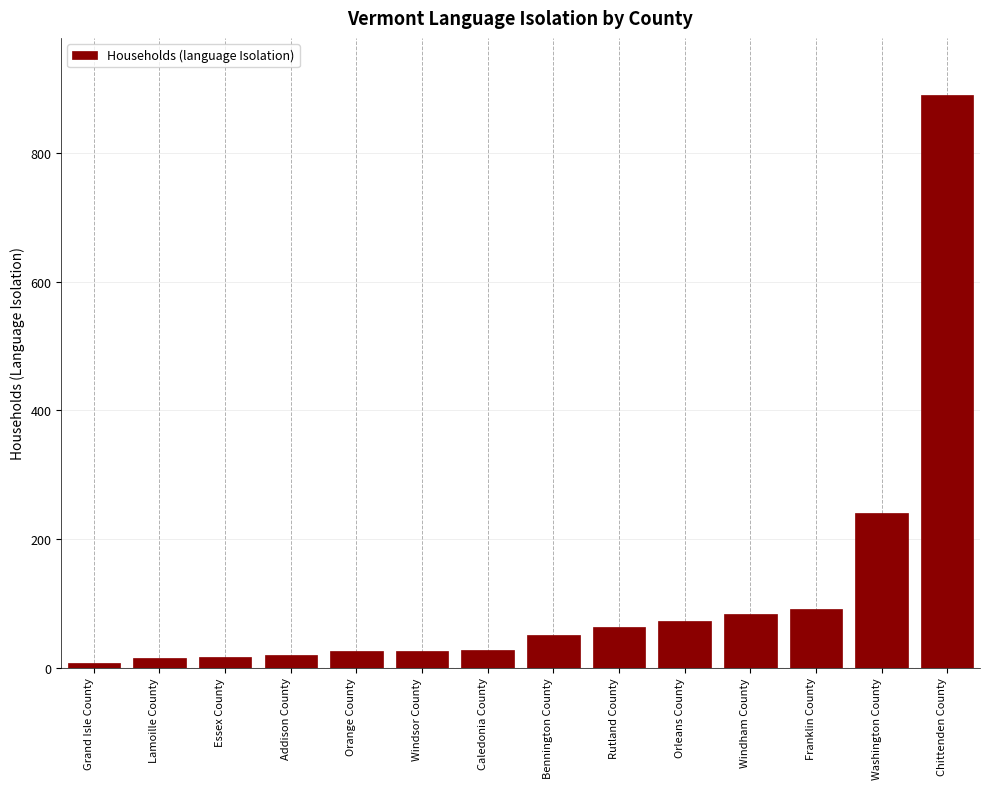

The chart shows a value of 51 at Bennington County. True or false?

True